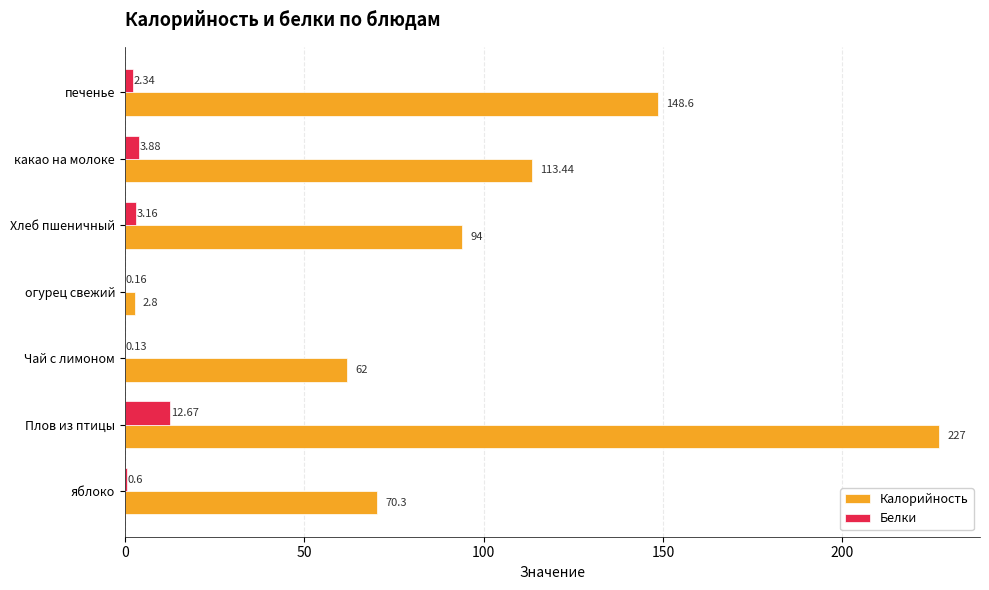

Which series has the widest spread of values?

Калорийность